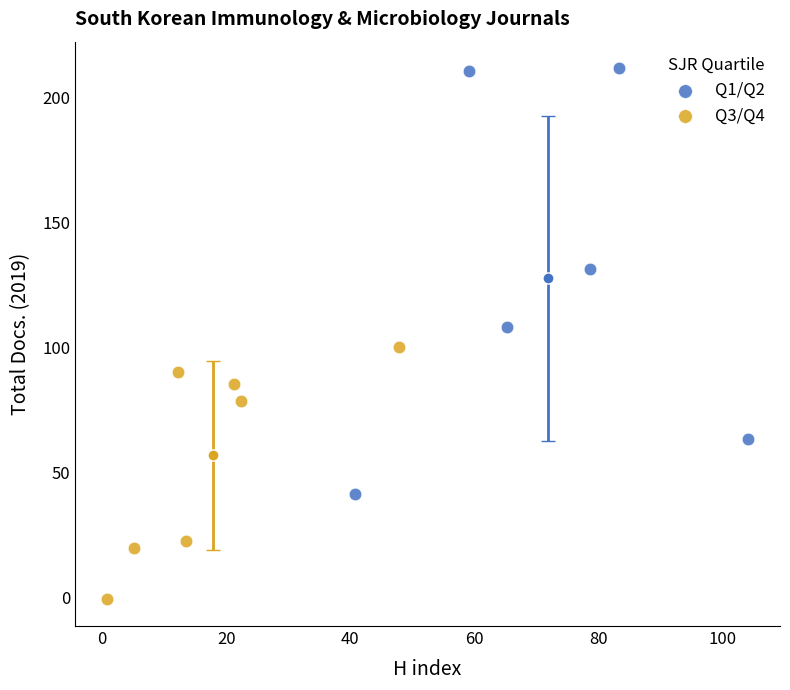

What are all the series names shown in the legend?

Q1/Q2, Q3/Q4